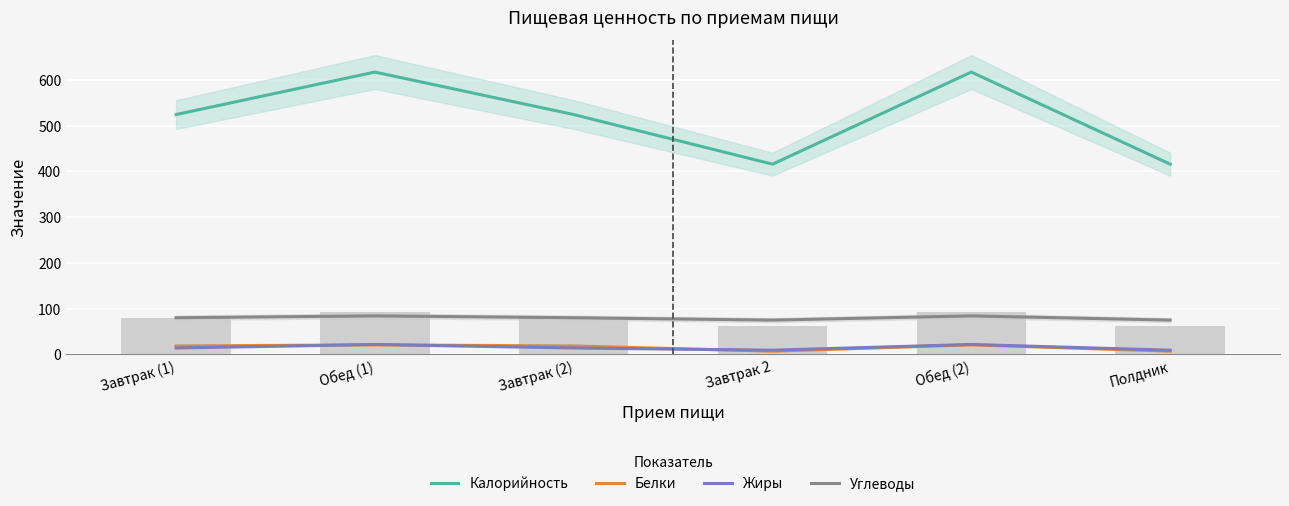

Is it true that Белки equals 13.0 at Завтрак (1)?

False